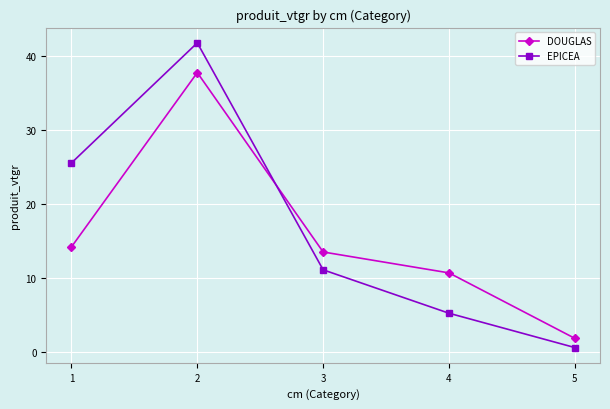

True or false: DOUGLAS has a value of 10.7 at 4.

True